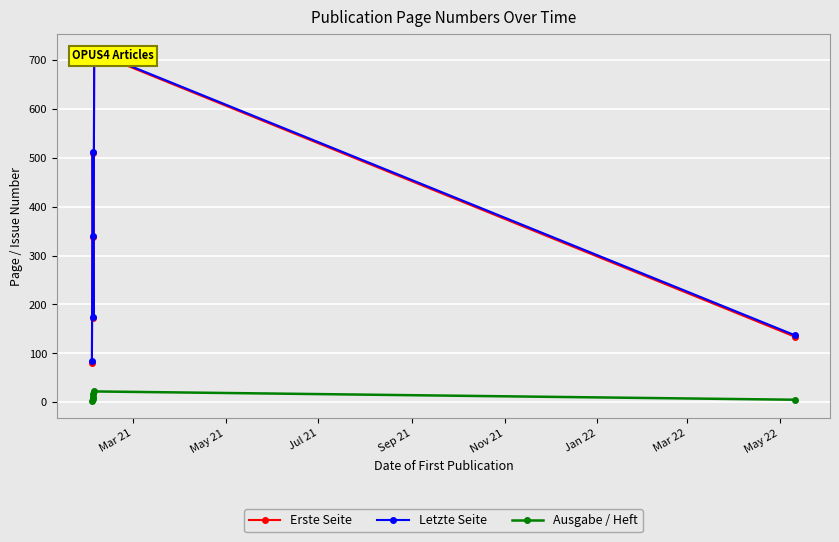

What is the difference between the maximum and minimum values in the Ausgabe / Heft series?

19